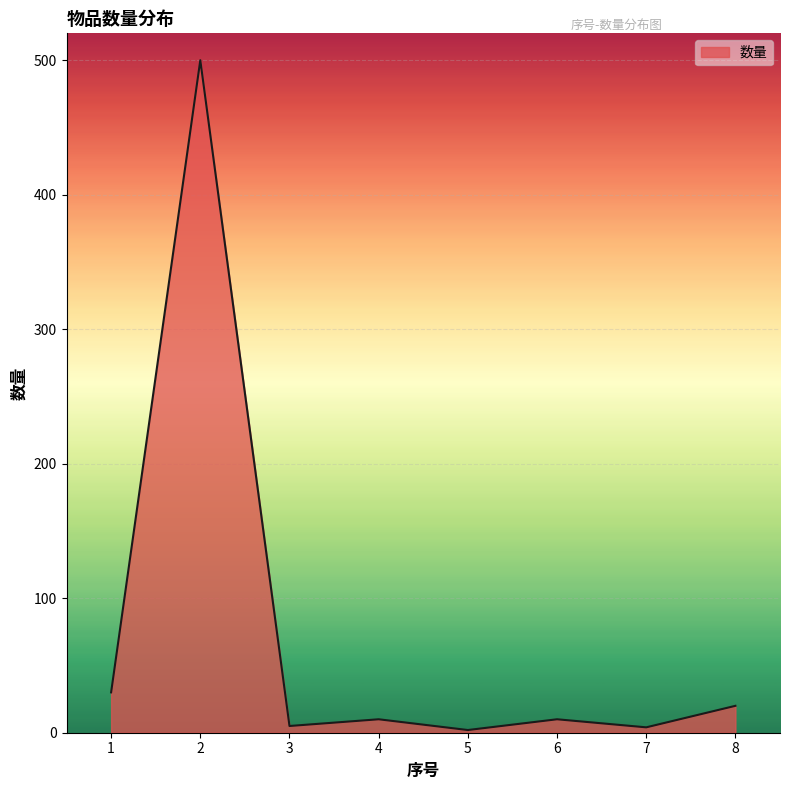

What is the average value?

73